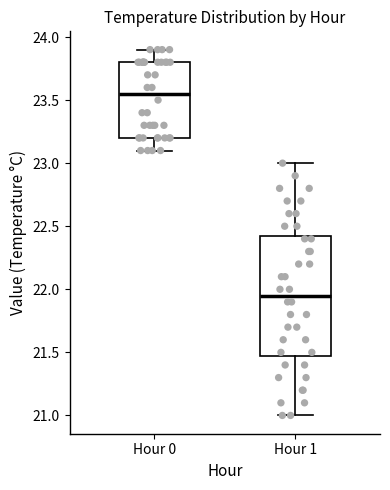

Reading left to right, transcribe this box plot: for each box, give where its median line is, the range the box spans, and where its two whiskers end, as read against the y-axis. The values are not printed on the chart, so give them approximately, as read against the axis.

Hour 0: median 23.55, box 23.20 to 23.80, whiskers 23.10 to 23.90
Hour 1: median 21.95, box 21.50 to 22.45, whiskers 21.00 to 23.00